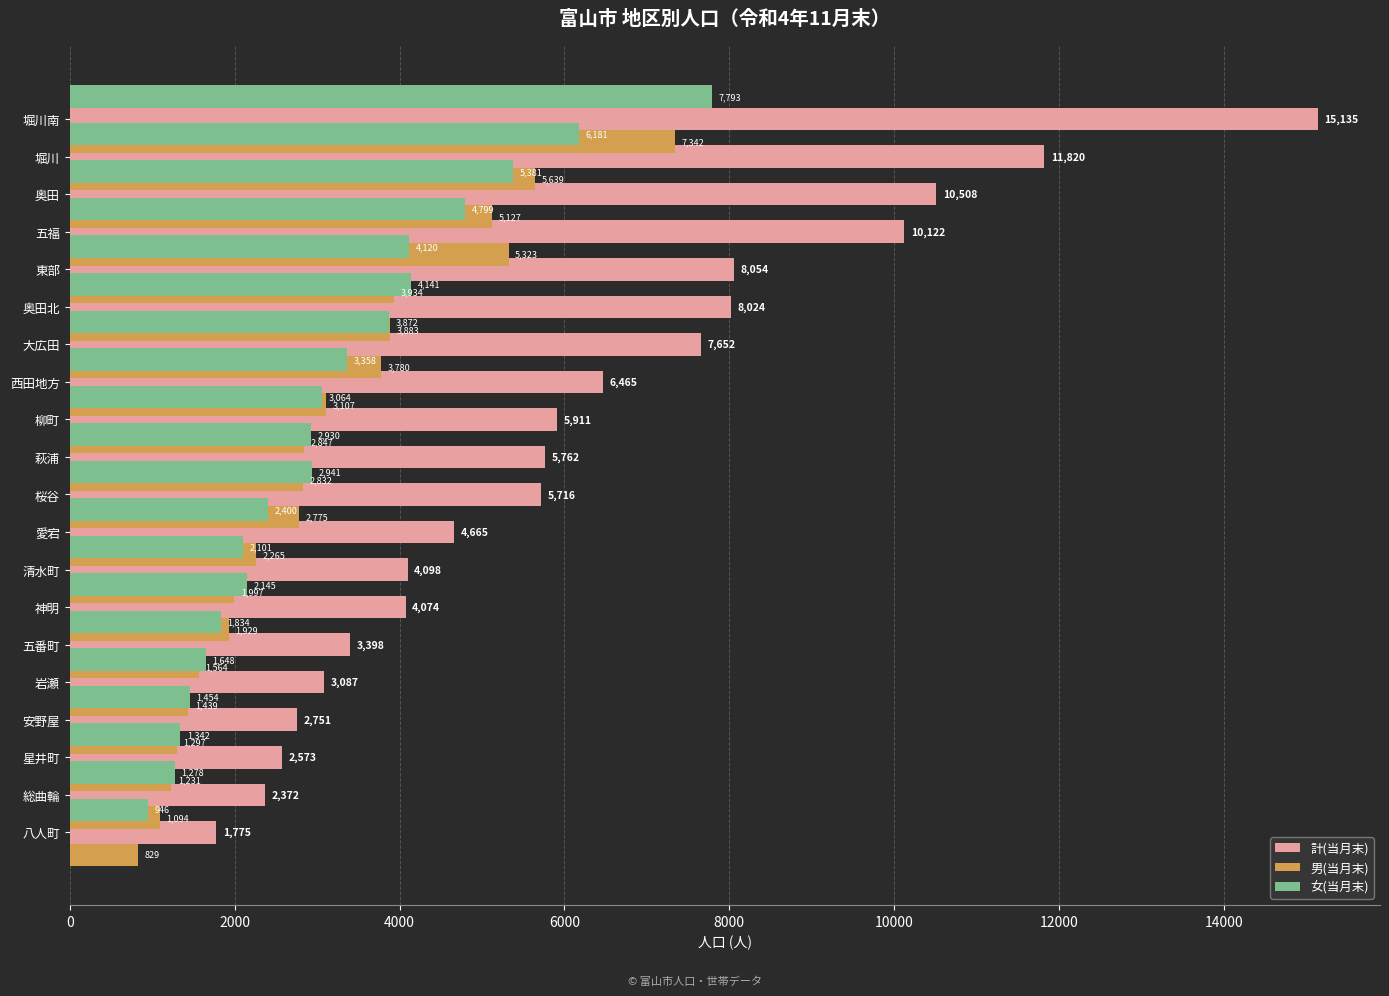

Which series changed the most between 10000 and 13?

計(当月末)